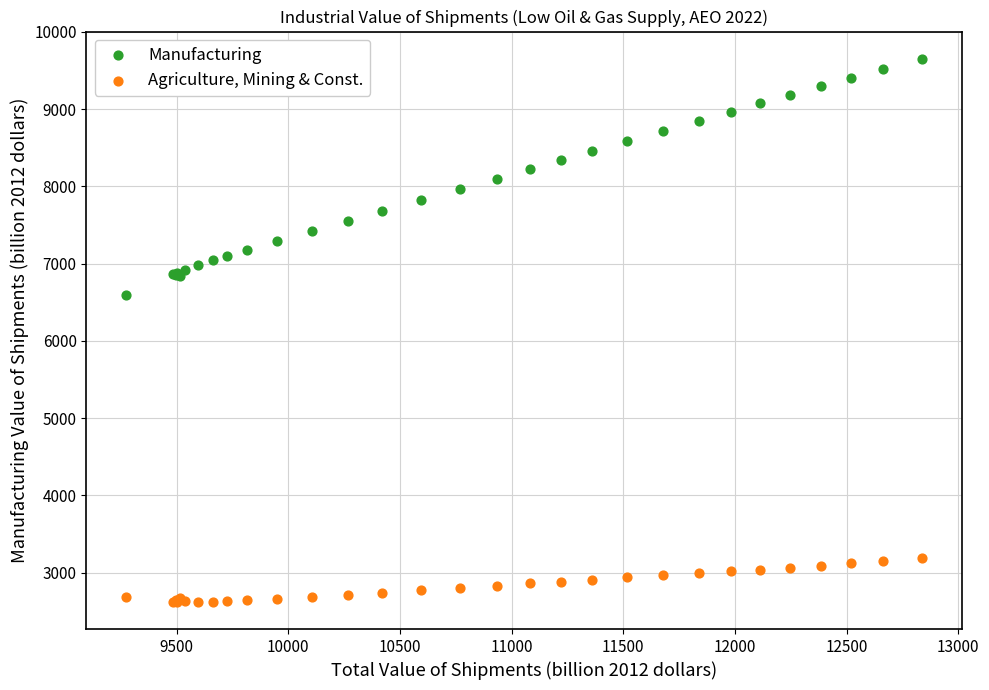

Which series has the largest Y range (max minus min)?

Manufacturing